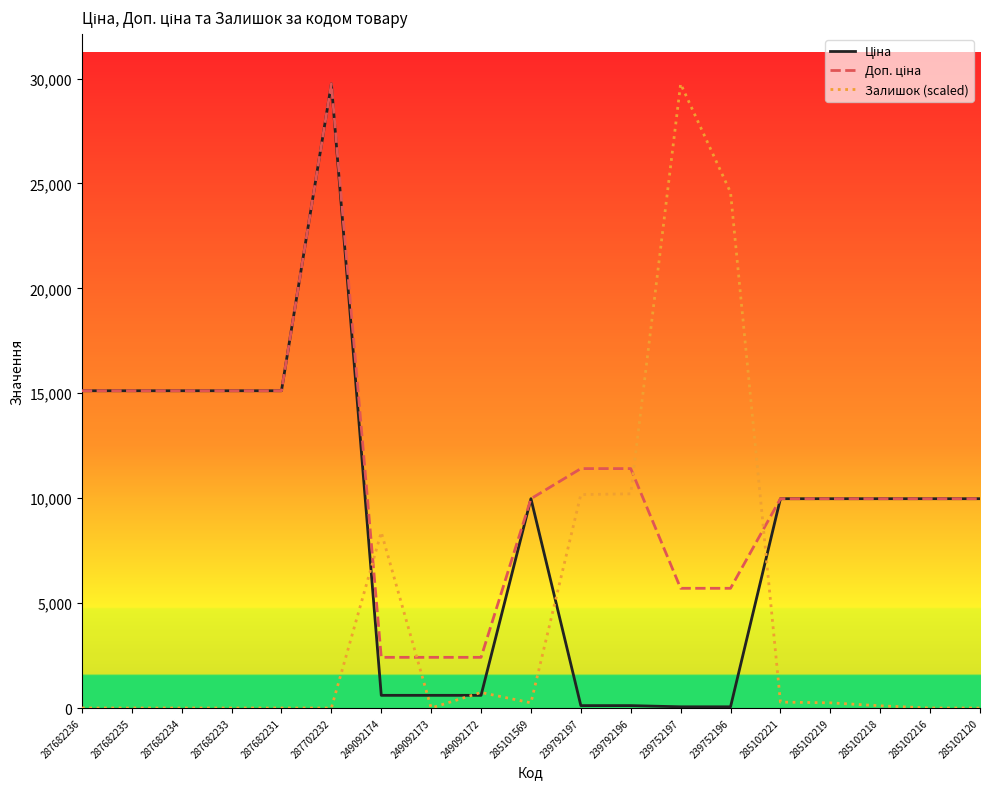

At which category is the sum across all series the highest?

287702232